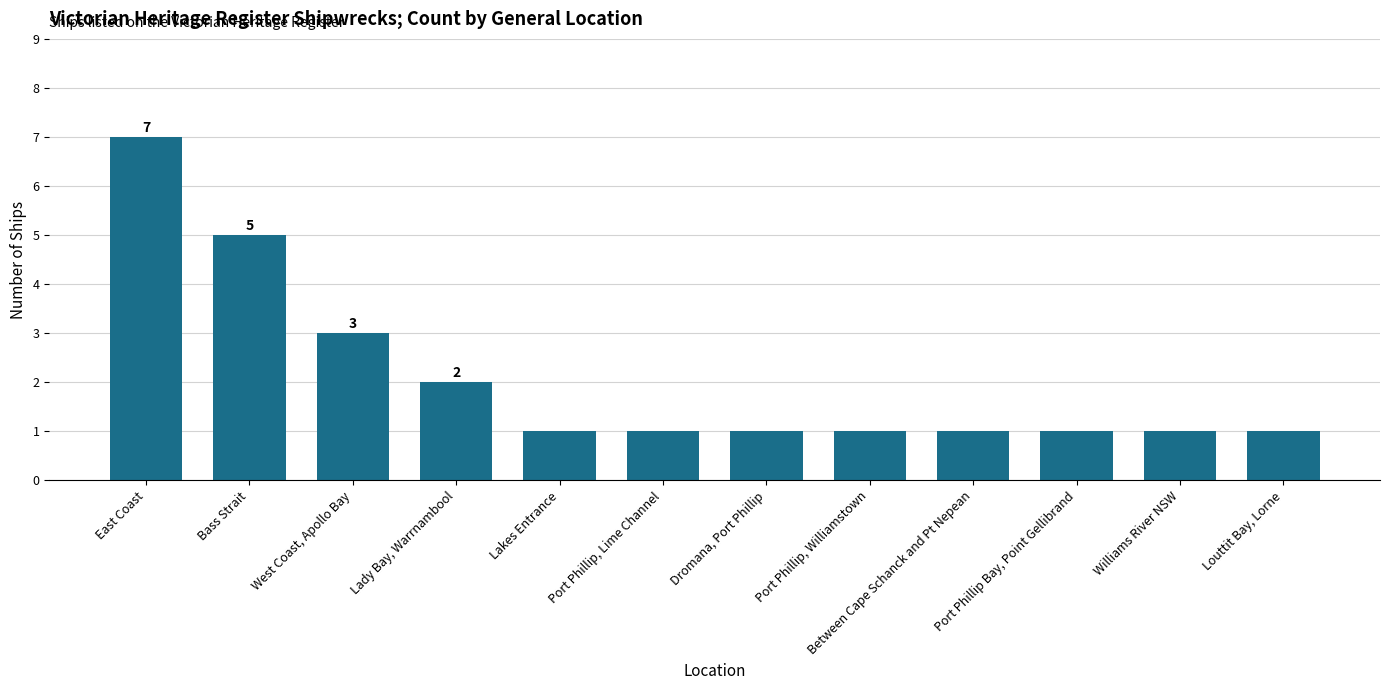

How many distinct data groups are displayed?

1